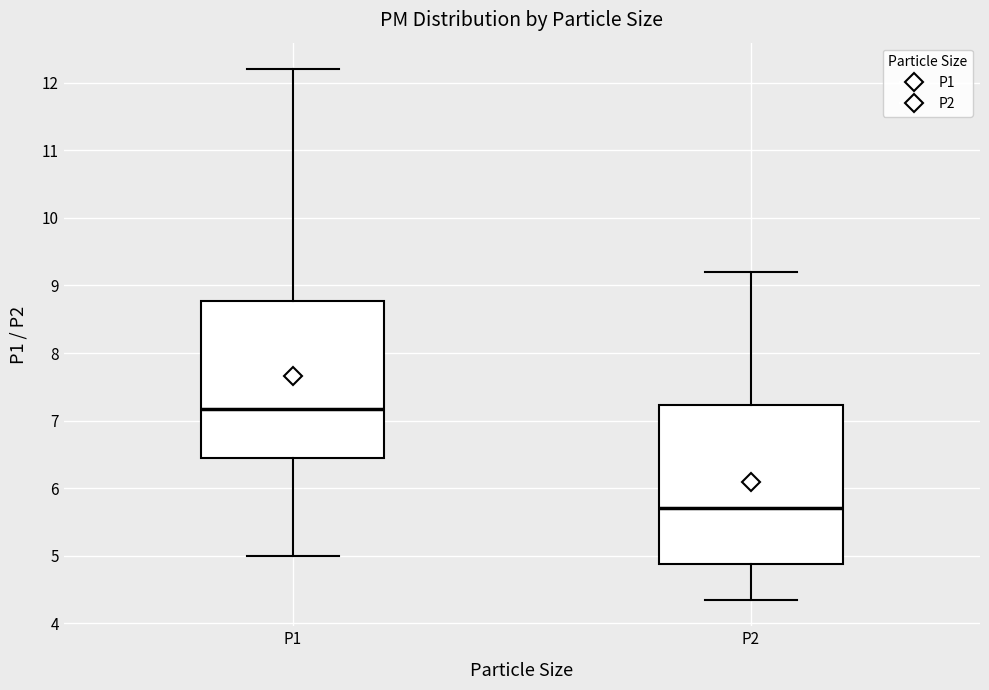

Reading left to right, transcribe this box plot: for each box, give where its median line is, the range the box spans, and where its two whiskers end, as read against the y-axis. The values are not printed on the chart, so give them approximately, as read against the axis.

P1: median 7.2, box 6.5 to 8.8, whiskers 5.0 to 12.2
P2: median 5.7, box 4.9 to 7.2, whiskers 4.4 to 9.2